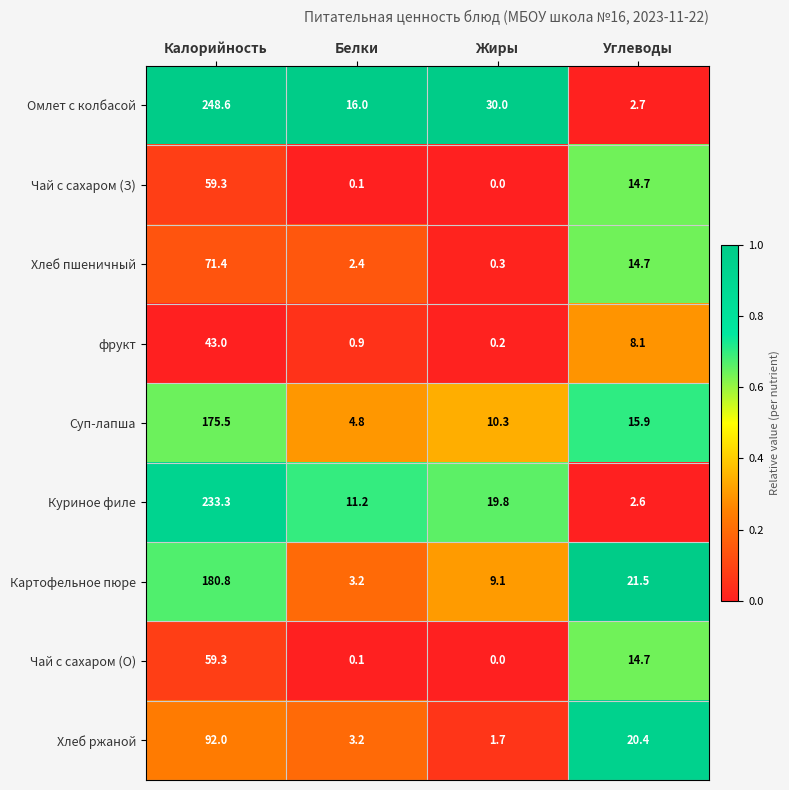

Which label corresponds to the largest value in the chart?

Калорийность